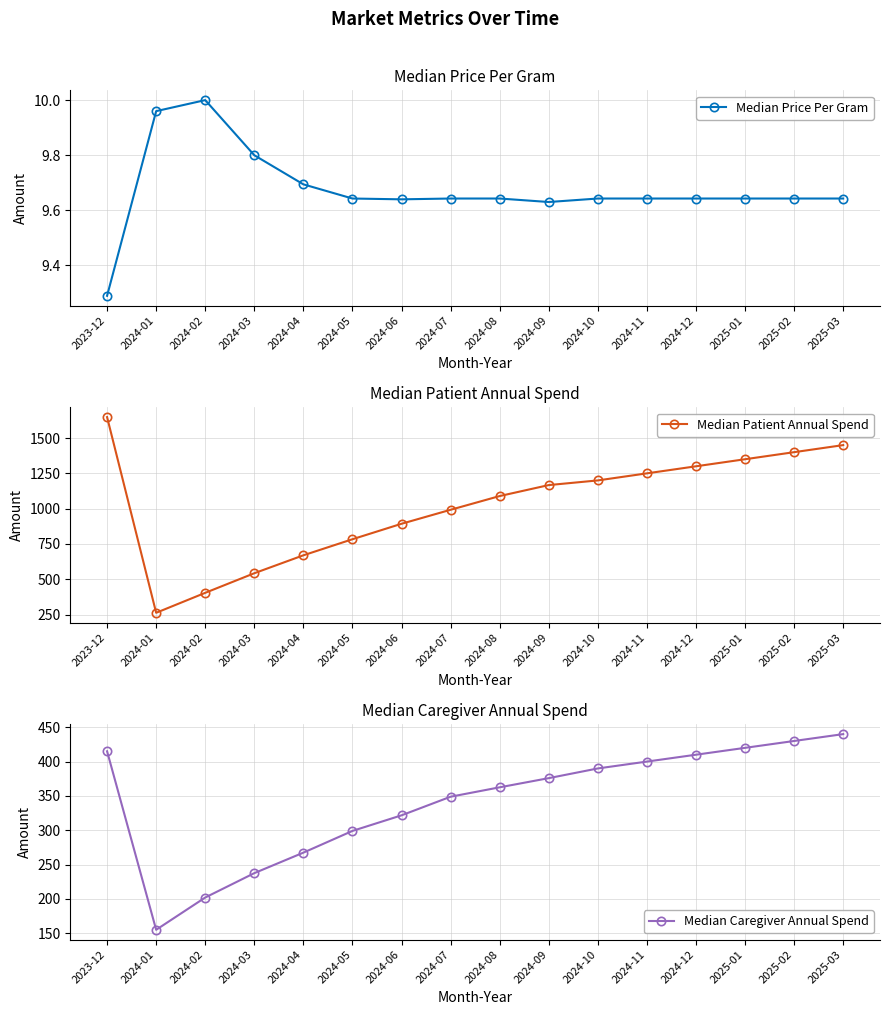

What position from the right is 2024-07?

9